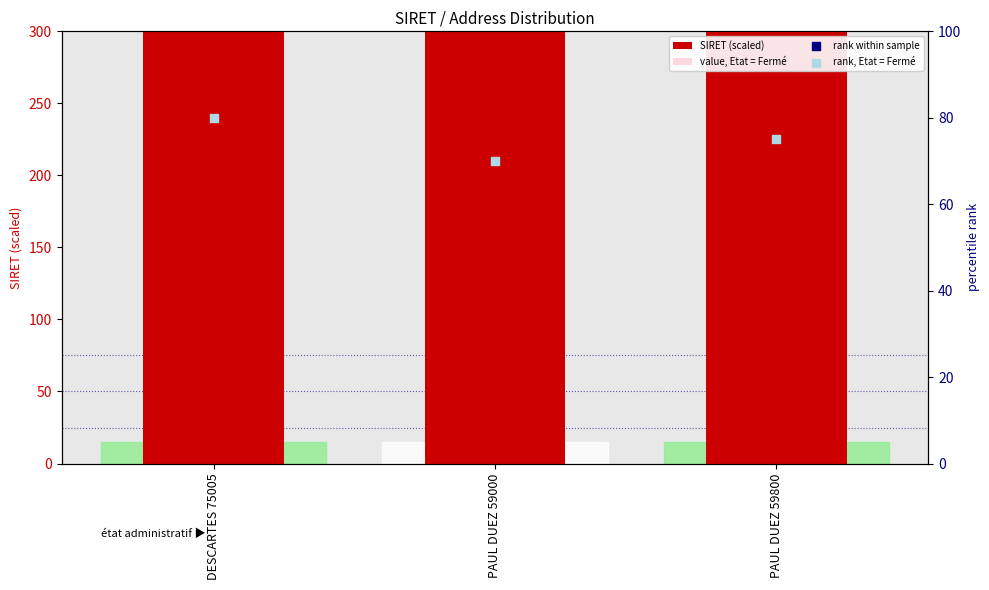

At how many categories does at least one series exceed 32217?

3